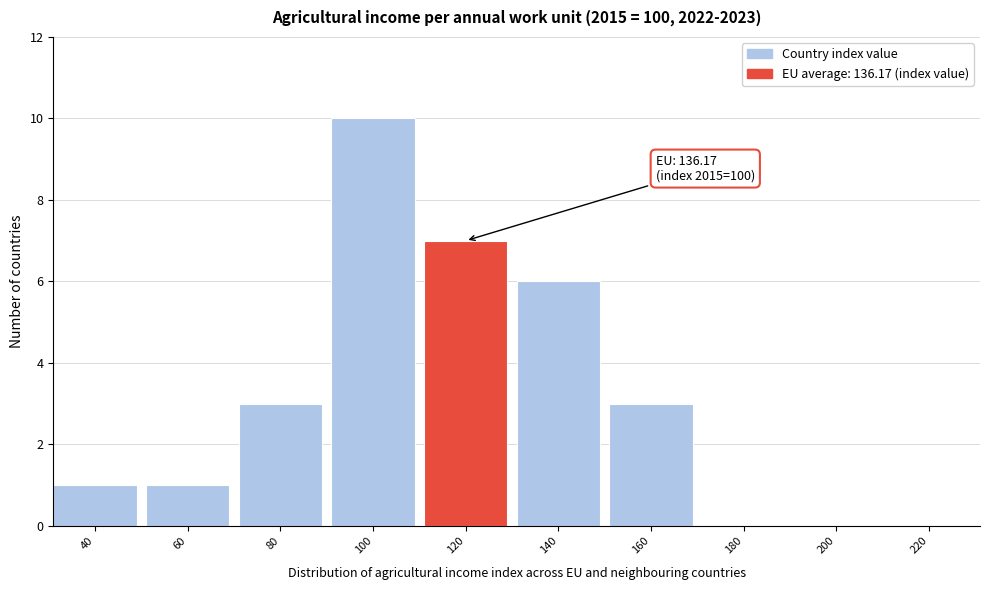

Reading right to left, transcribe all the data shown in this chart.

220=0	200=0	180=0	160=3	140=6	120=7	100=10	80=3	60=1	40=1